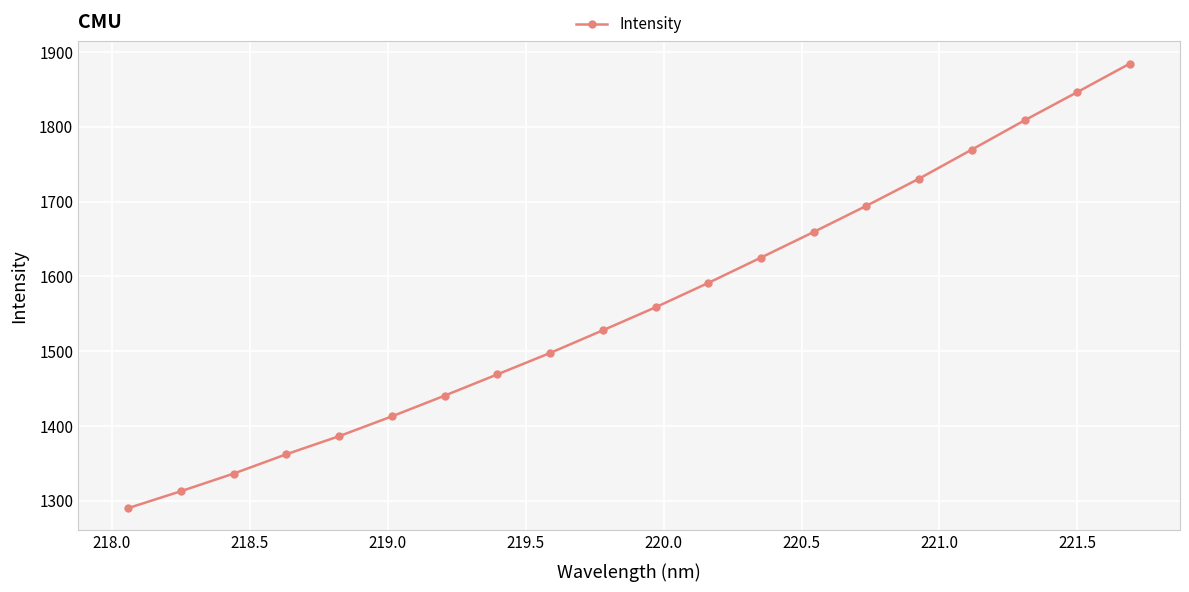

What is the maximum value shown in the chart?

1884.5